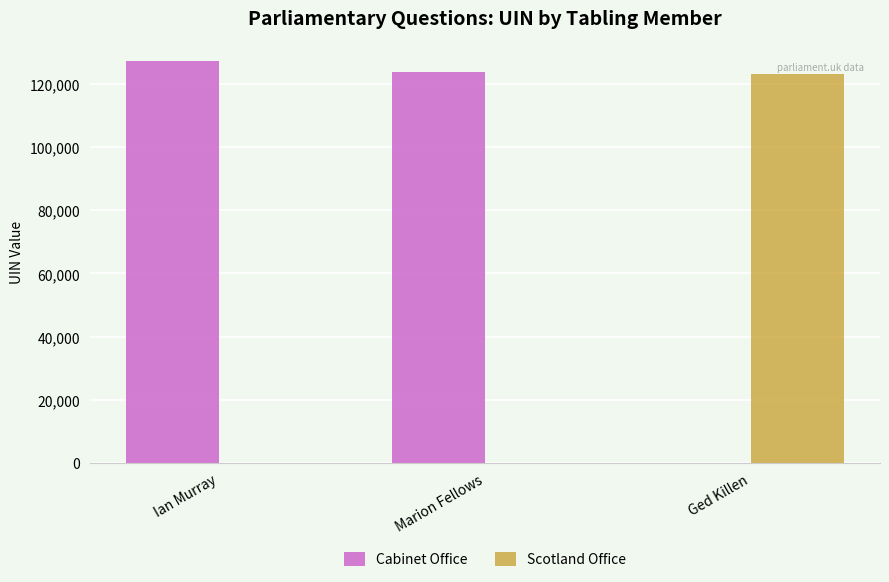

The Scotland Office series shows 45584 at Marion Fellows. True or false?

False